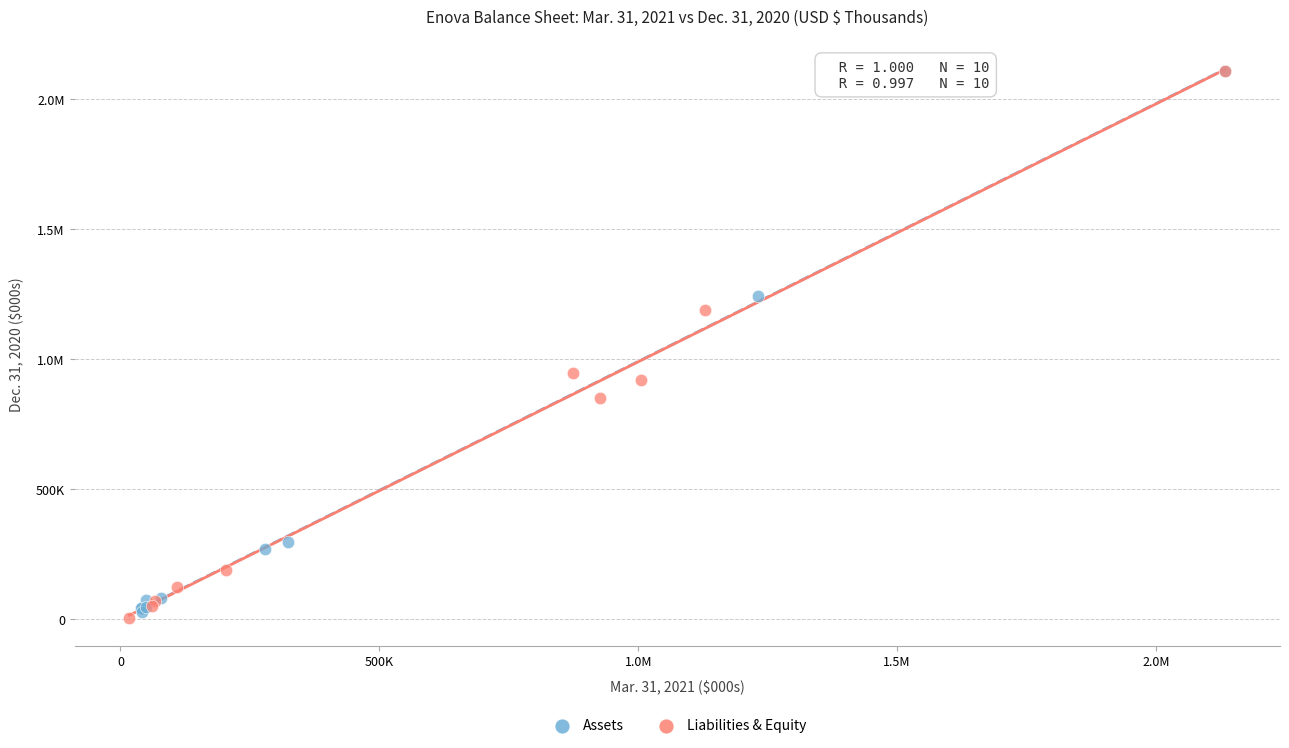

What are all the series names shown in the legend?

Assets, Liabilities & Equity